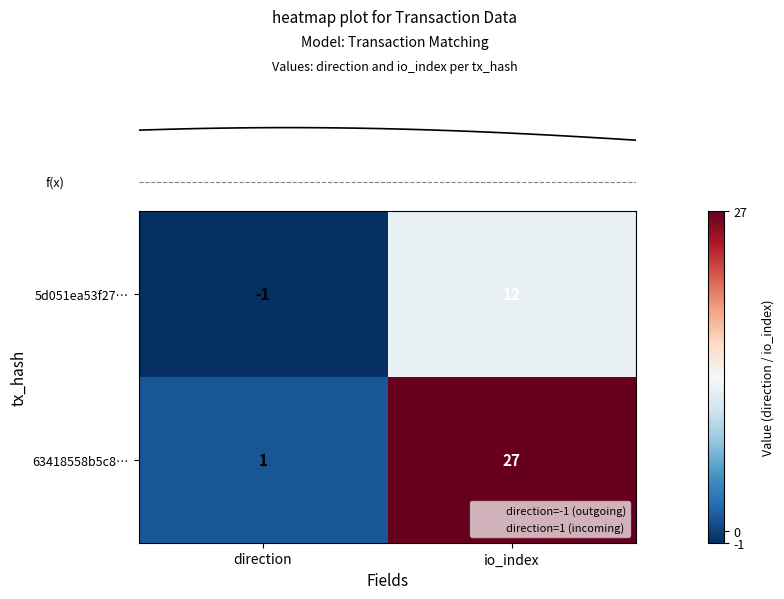

True or false: 63418558b5c8… has a value of 1 at direction.

True